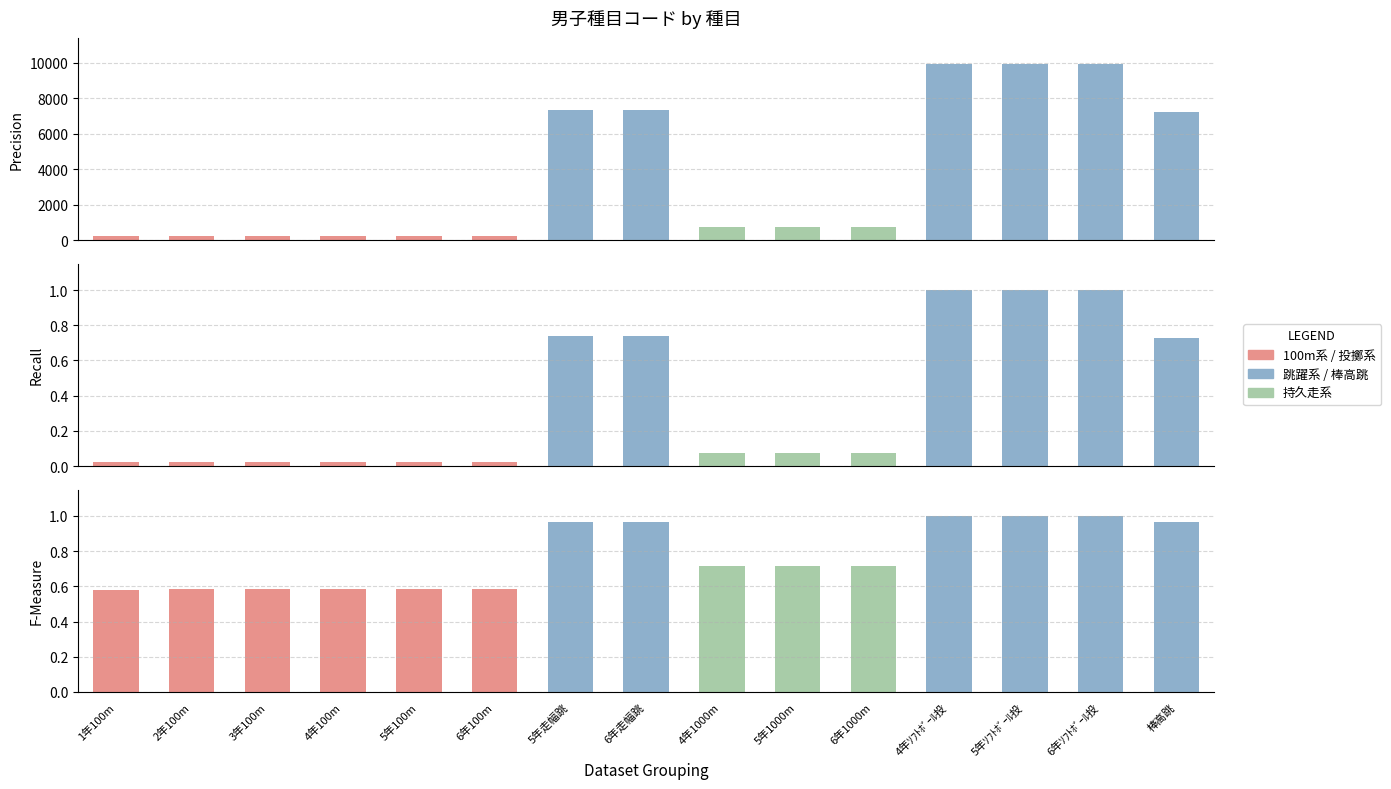

What value does the data have at 5年走幅跳, to the nearest 100?

7300